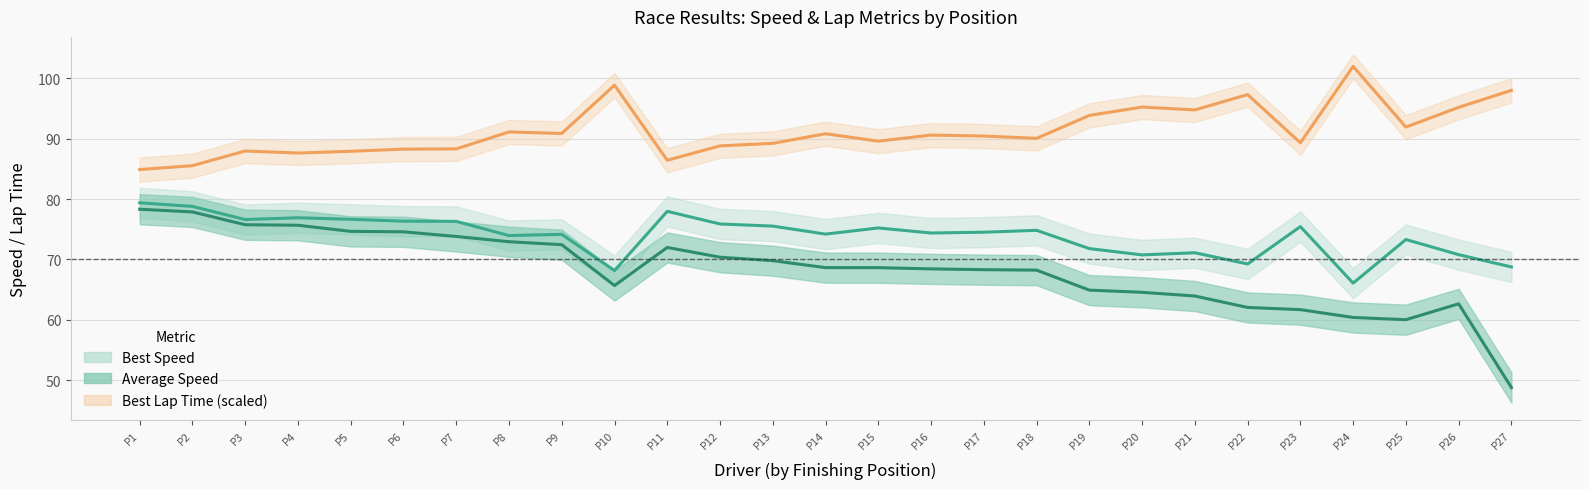

Is the value of Best Lap time at P20 greater than the value of Best Speed at P25?

Yes